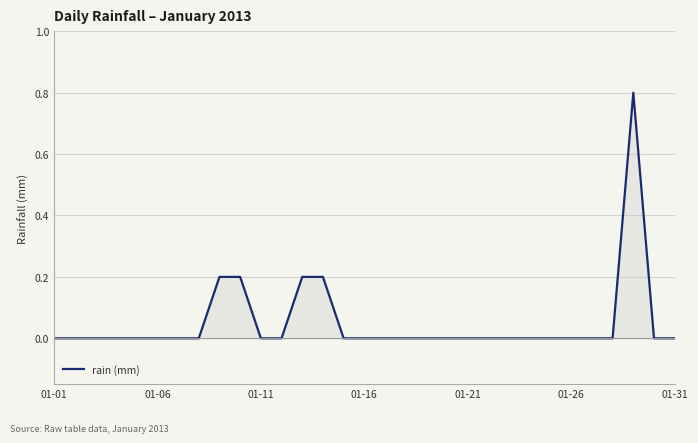

Reading right to left, transcribe all the data shown in this chart.

0.0	0.0	0.8	0.0	0.0	0.0	0.0	0.0	0.0	0.0	0.0	0.0	0.0	0.0	0.0	0.0	0.0	0.2	0.2	0.0	0.0	0.2	0.2	0.0	0.0	0.0	0.0	0.0	0.0	0.0	0.0